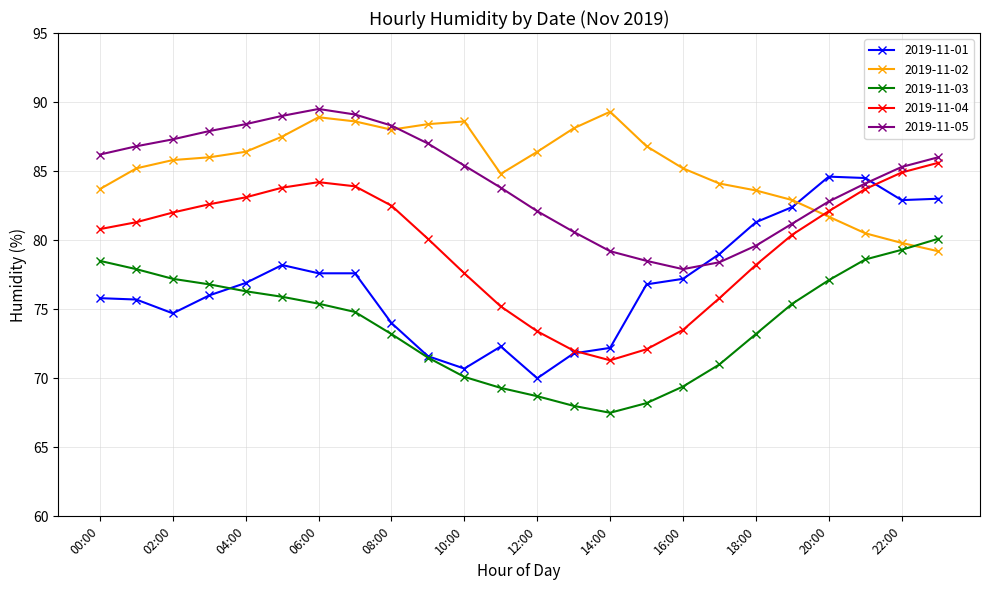

Does the chart display data point markers on the line(s)?

Yes